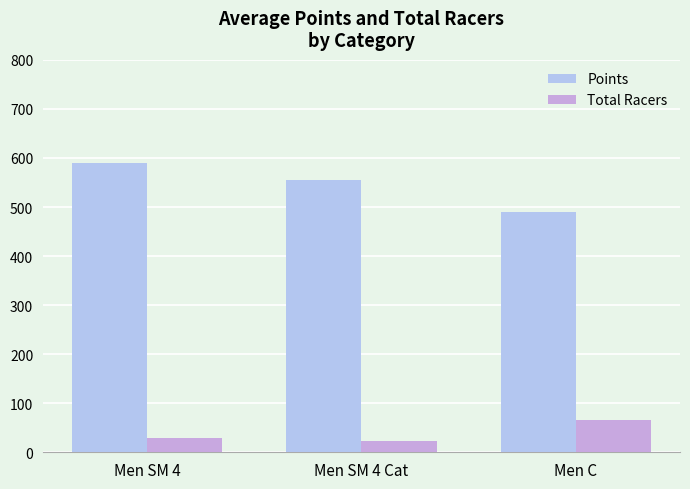

Count the Total Racers values in the range 24 to 65.

3